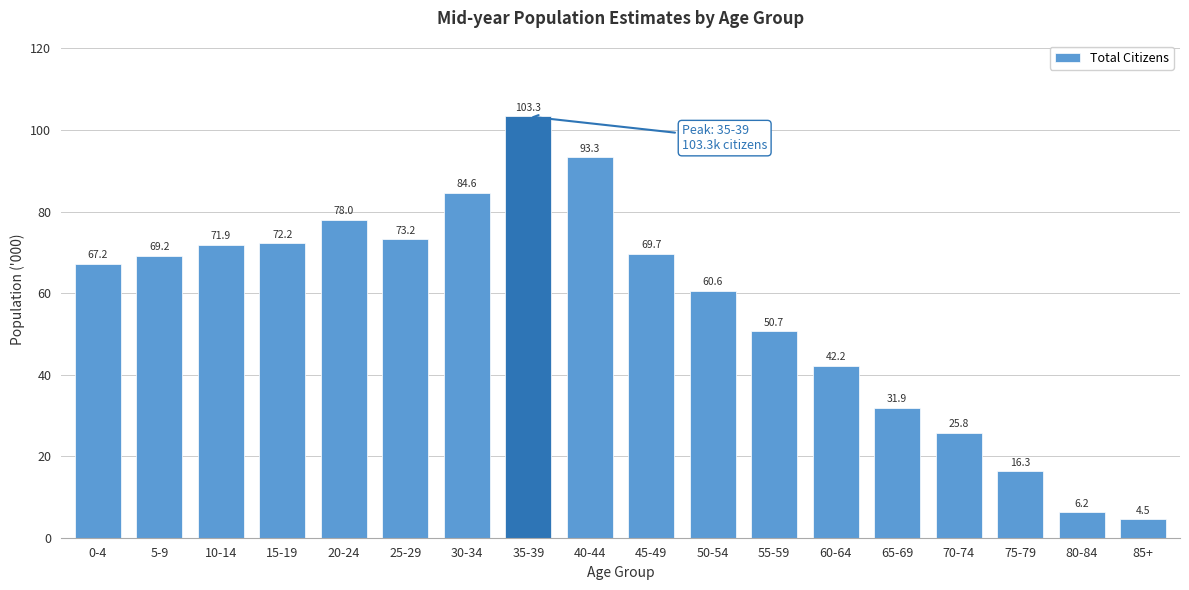

Reading right to left, transcribe all the data shown in this chart.

85+=4.5	80-84=6.2	75-79=16.3	70-74=25.8	65-69=31.9	60-64=42.2	55-59=50.7	50-54=60.6	45-49=69.7	40-44=93.3	35-39=103.3	30-34=84.6	25-29=73.2	20-24=78.0	15-19=72.2	10-14=71.9	5-9=69.2	0-4=67.2